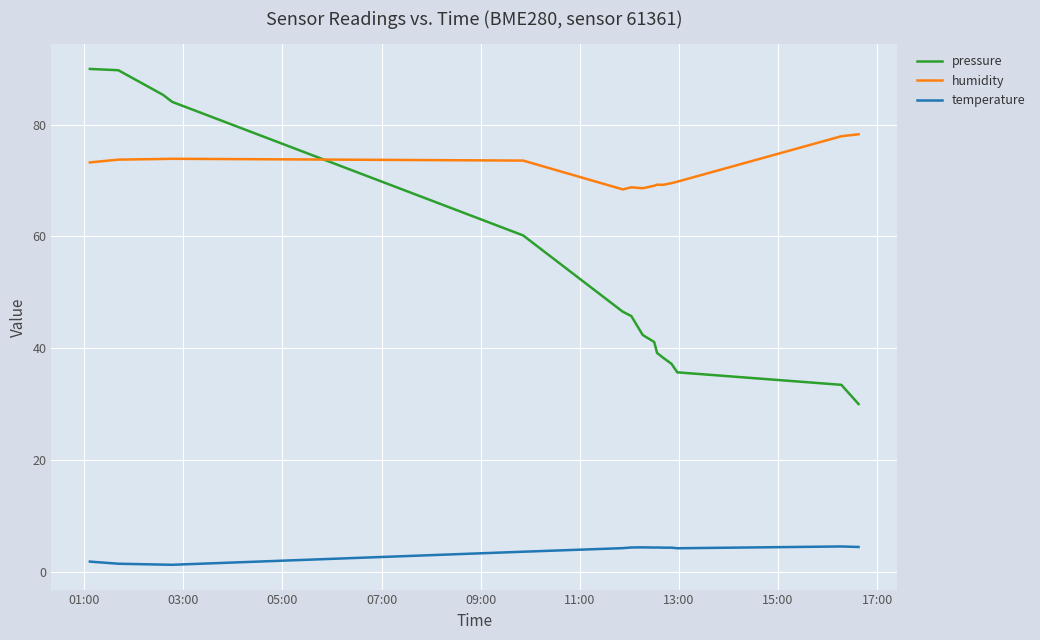

How many intersections are there between pressure and humidity?

1